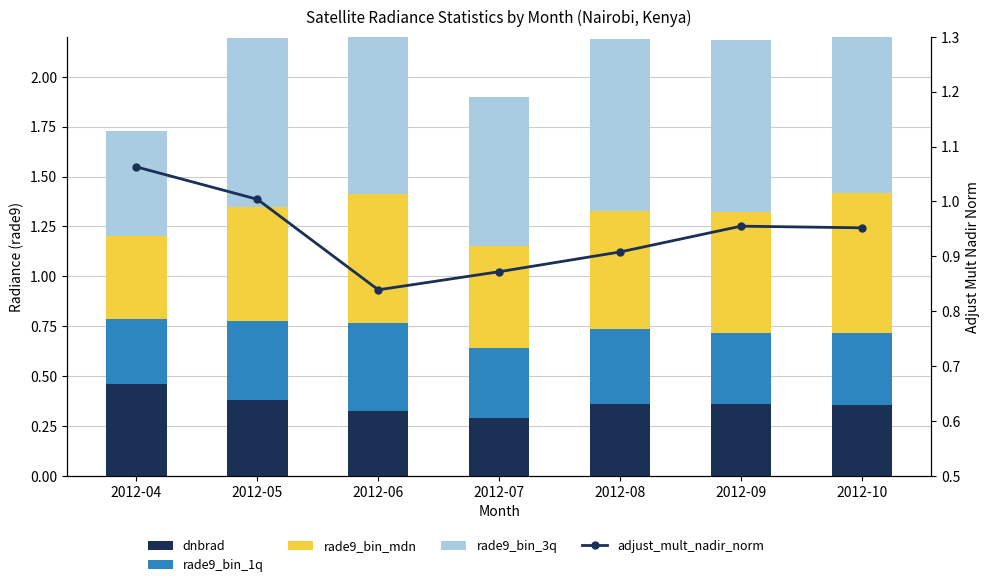

At which label is rade9_bin_mdn closest to 0?

2012-04